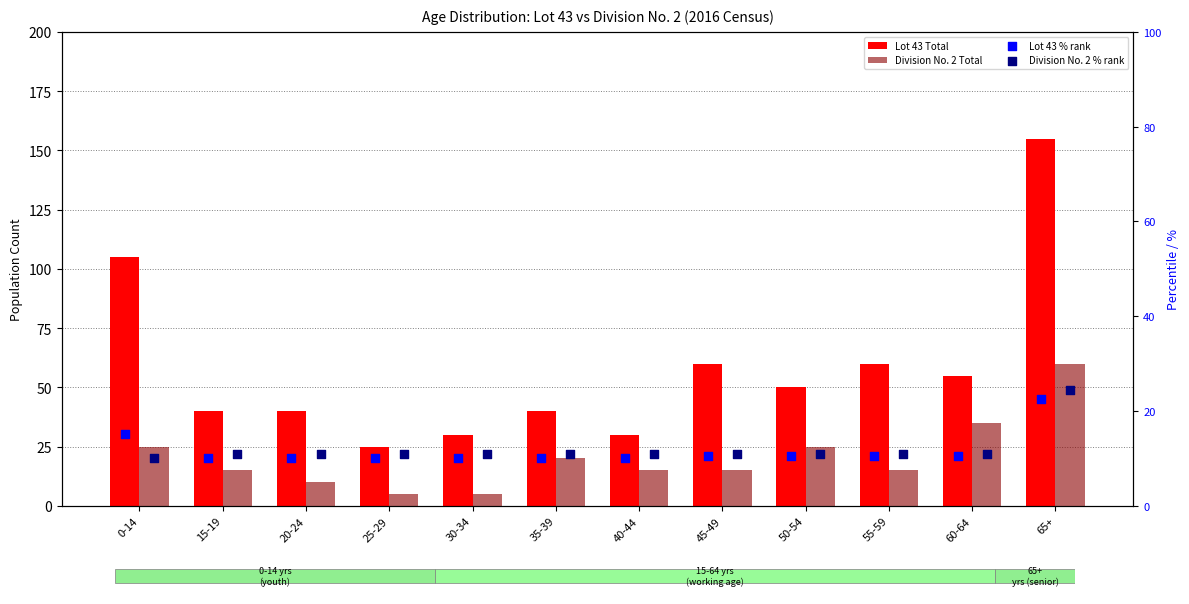

Which series contains the lowest Y value?

Division No. 2 Total